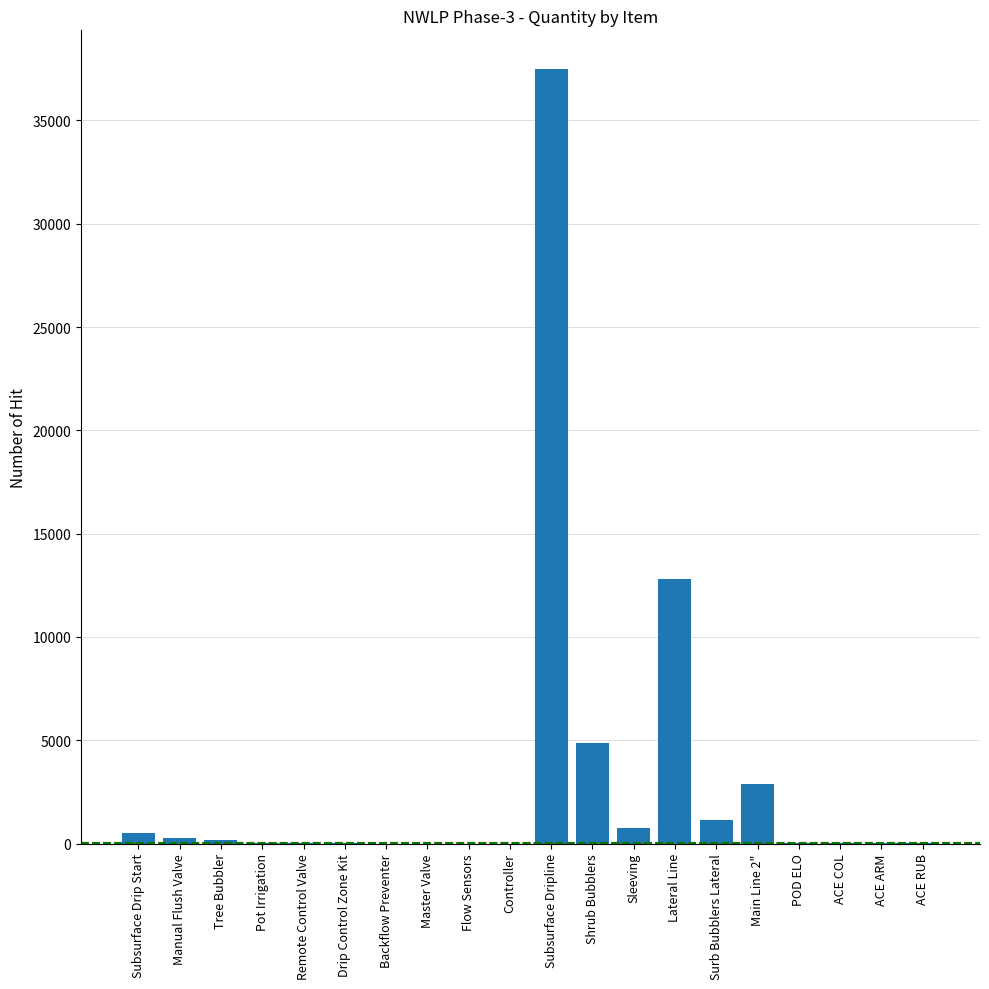

What is the change in value from Remote Control Valve to Surb Bubblers Lateral?

+1140.3